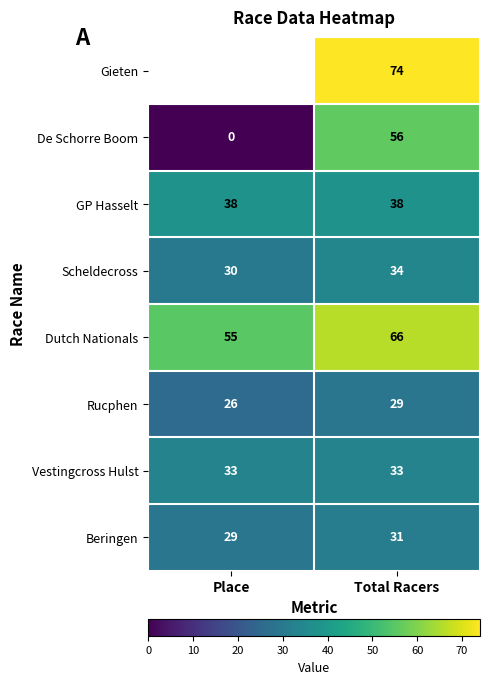

The Beringen series shows 15.0 at Total Racers. True or false?

False